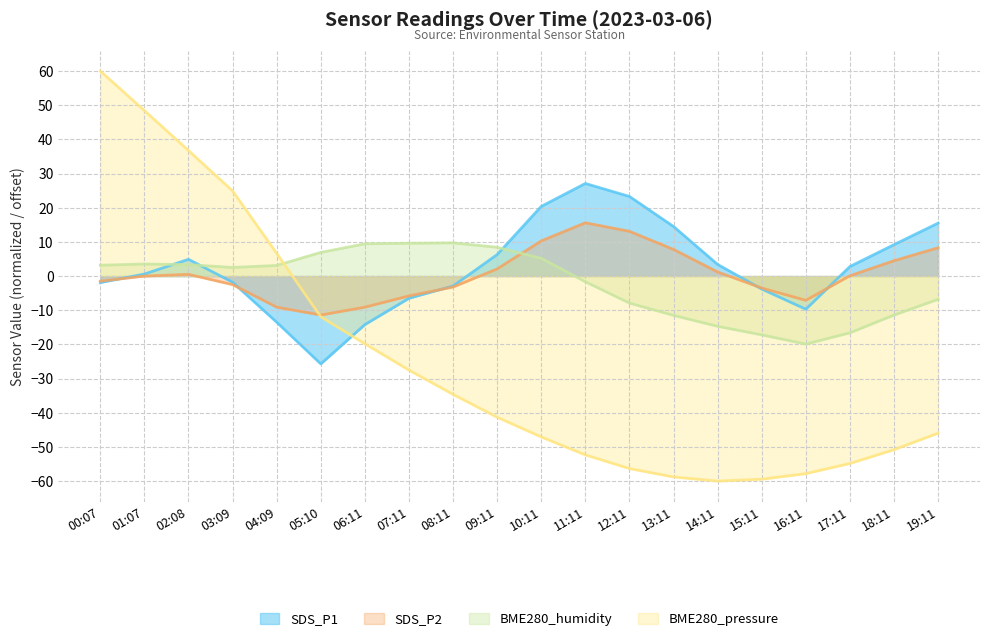

How many values in BME280_humidity are above zero?

11